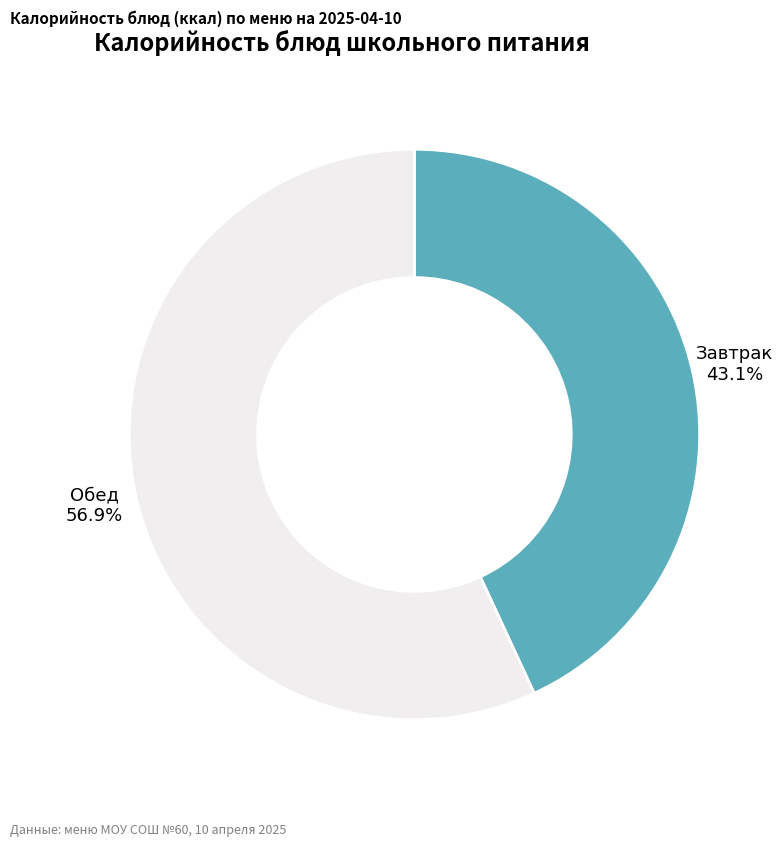

Is there any slice that represents more than half of the pie?

Yes